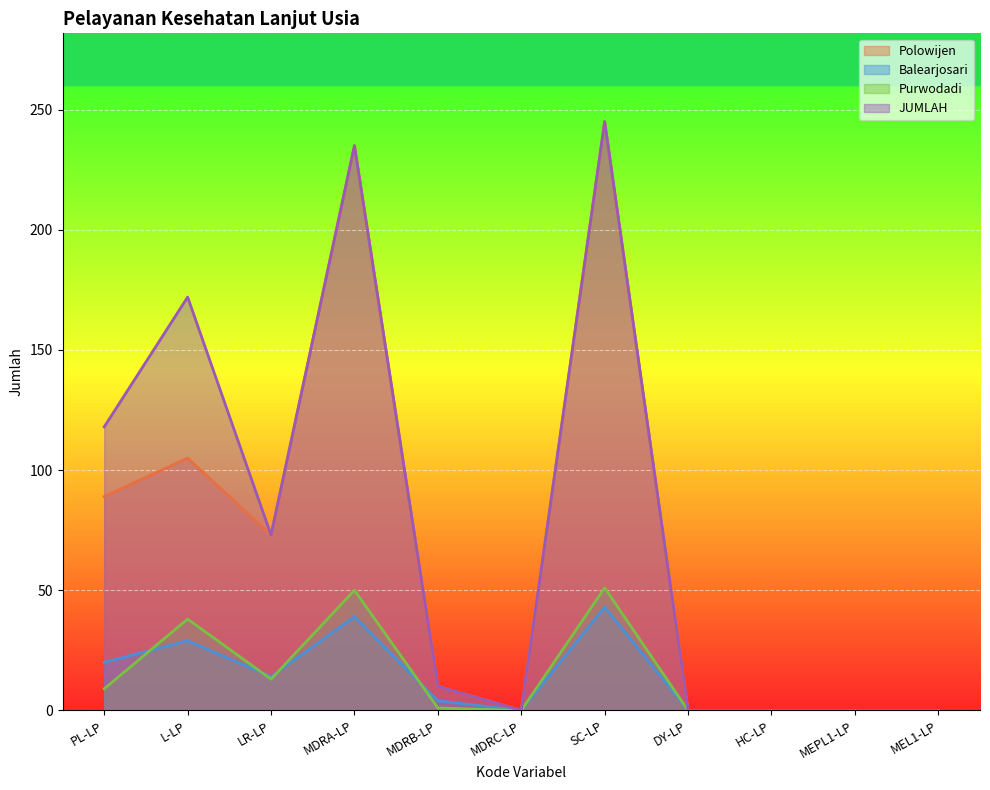

True or false: Polowijen and JUMLAH cross at least once.

False